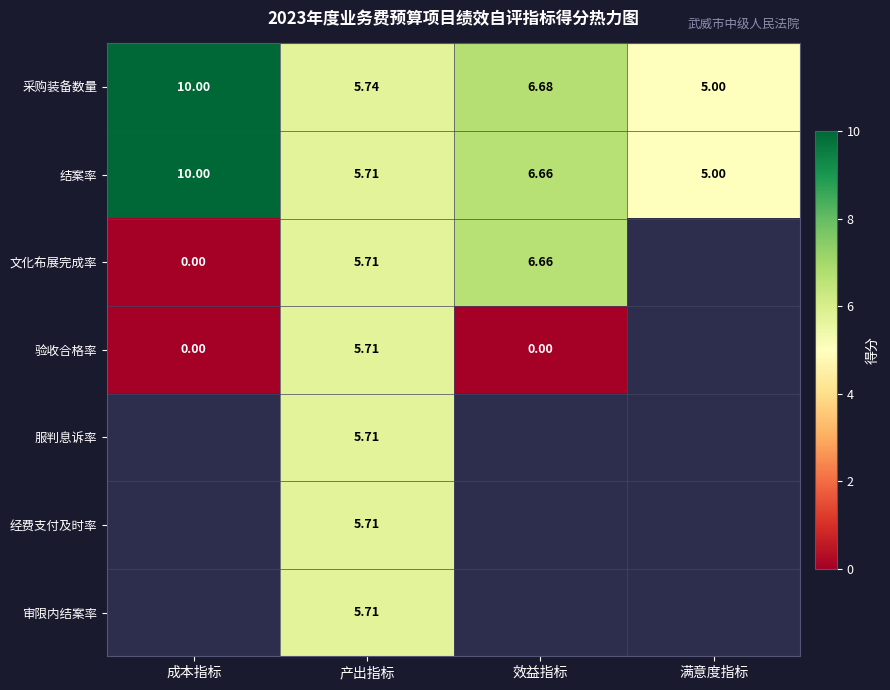

List the labels in order of 结案率 value, largest first.

成本指标, 效益指标, 产出指标, 满意度指标